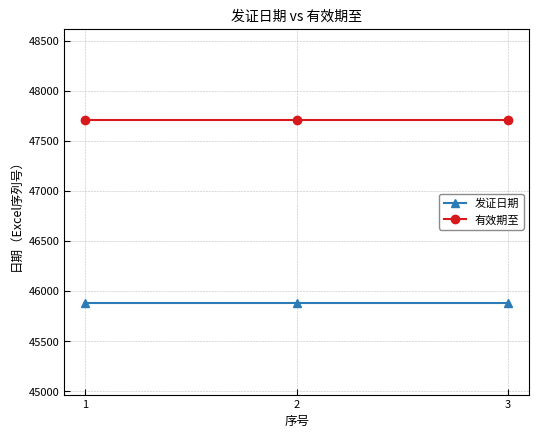

What is the maximum value shown in the chart?

47705